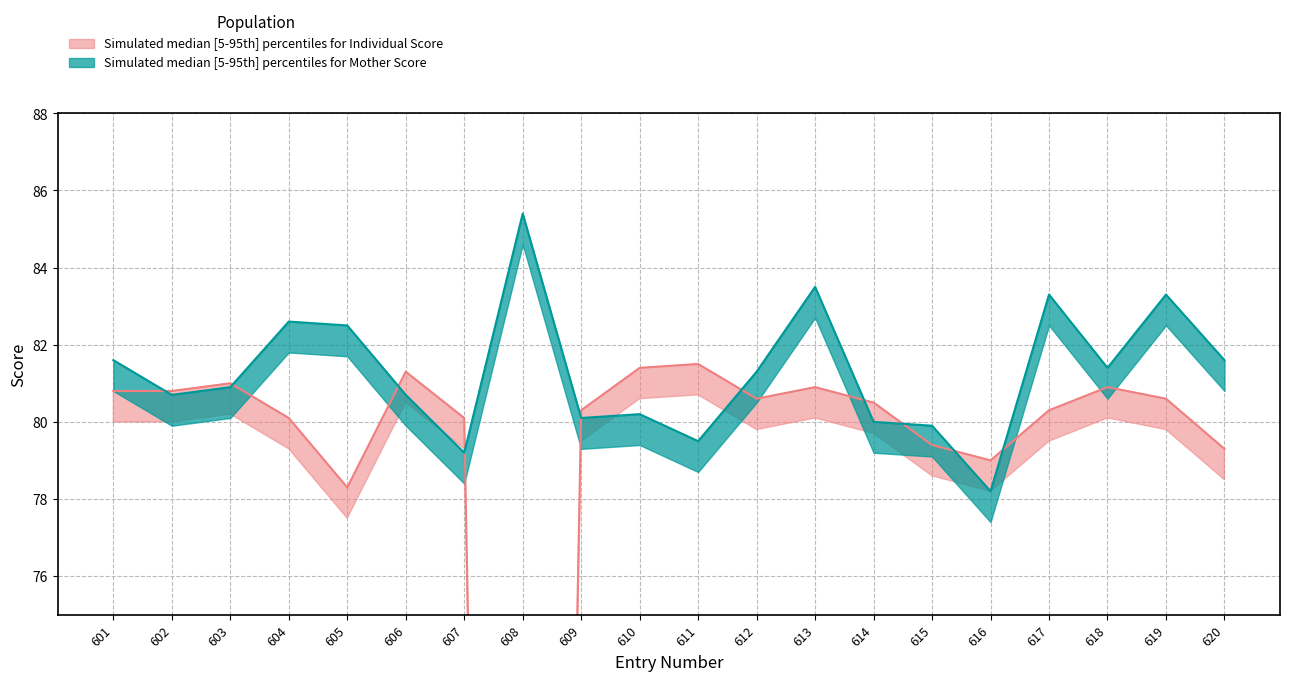

Between which two adjacent categories do score_upper and mother_score_upper first intersect?

601 and 602